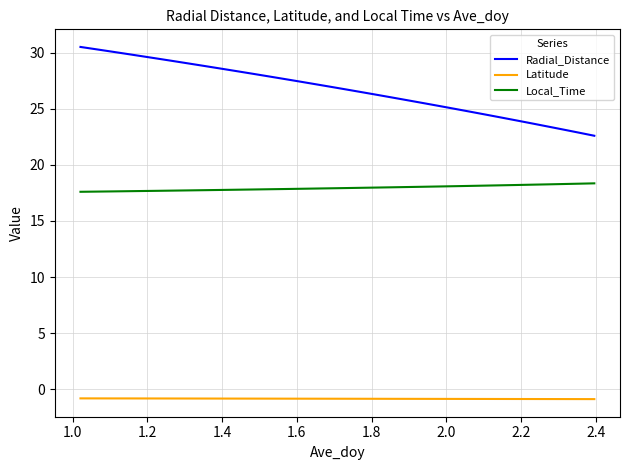

Which series has the largest range (max minus min)?

Radial_Distance